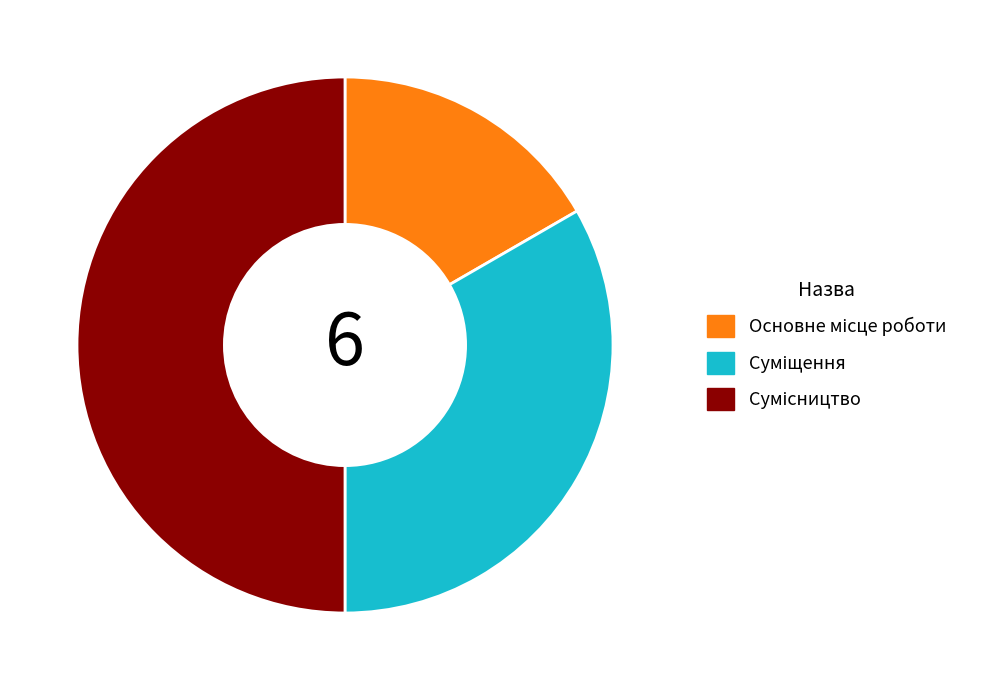

Does Суміщення represent more than half of the total?

No